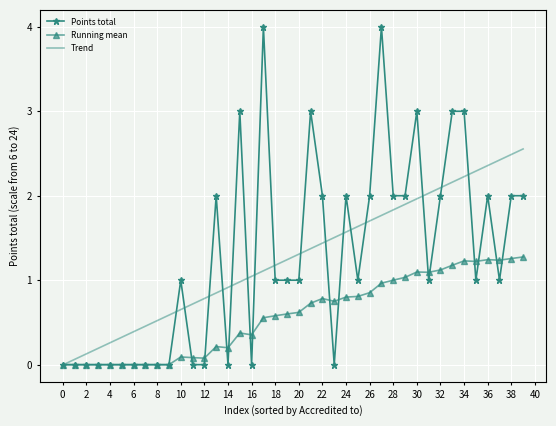

What is the maximum value shown in the chart?

4.0